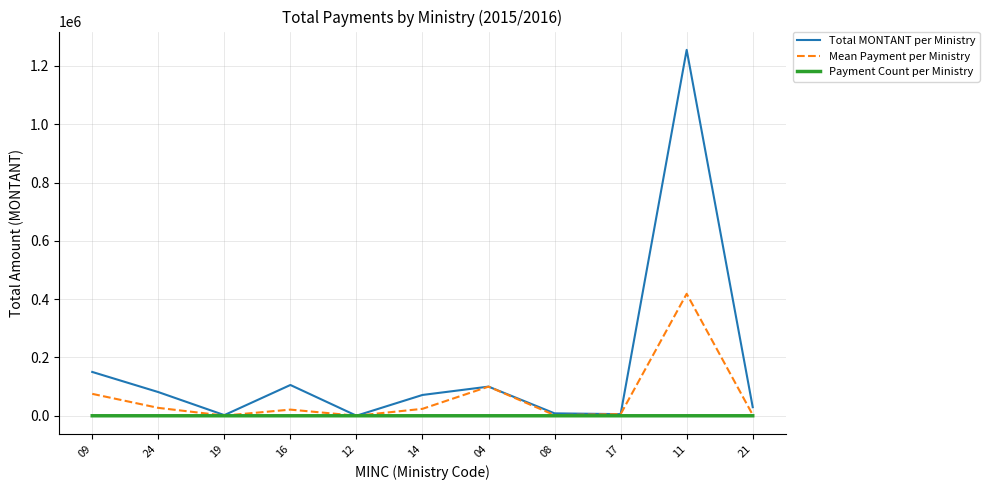

True or false: Payment Count per Ministry has a value of 4.0 at 19.

True